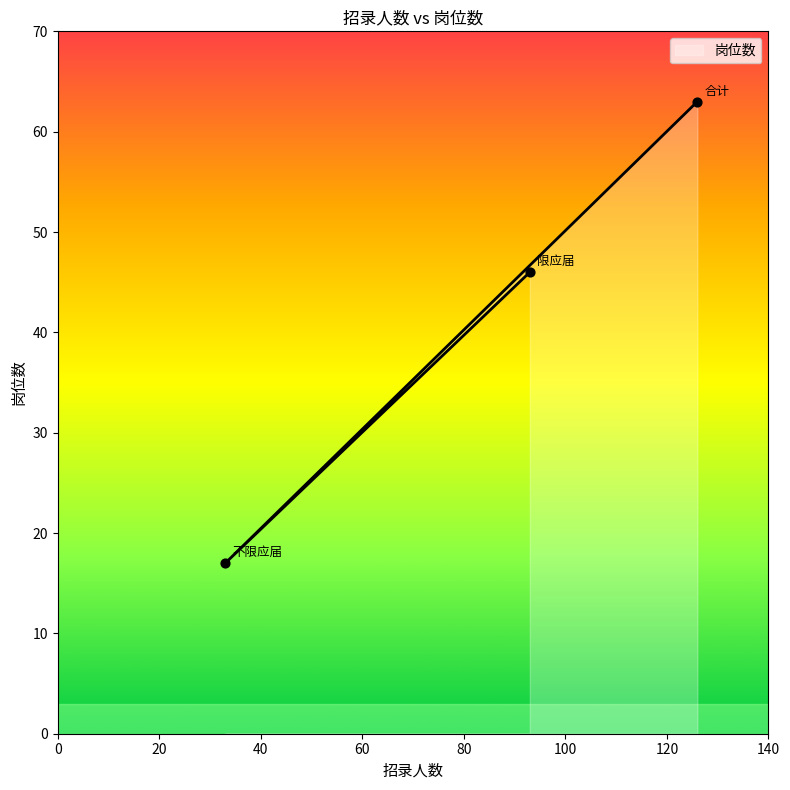

What is the change in value from 限应届 to 不限应届?

-29